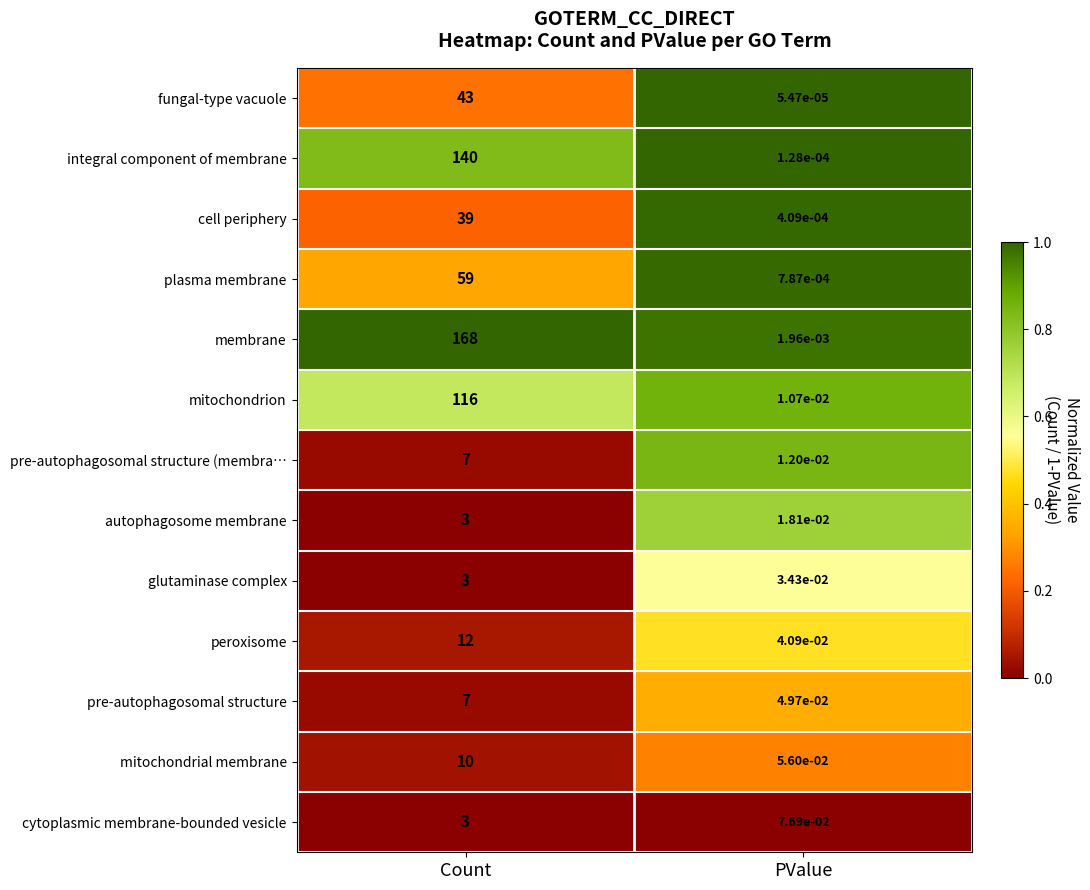

Which series has the largest total across all categories?

membrane